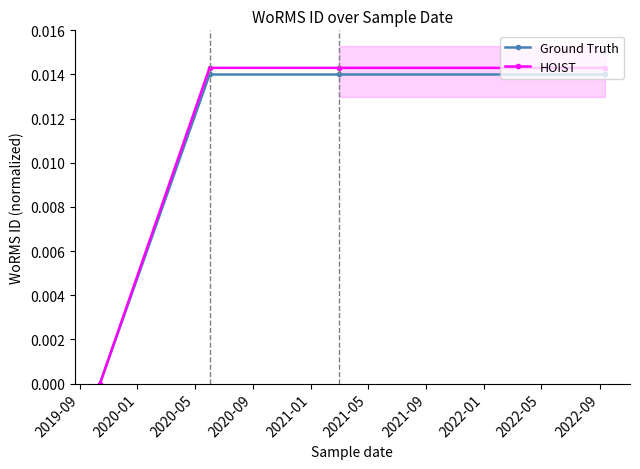

True or false: Ground Truth has more than 1 points higher than both neighbors.

False